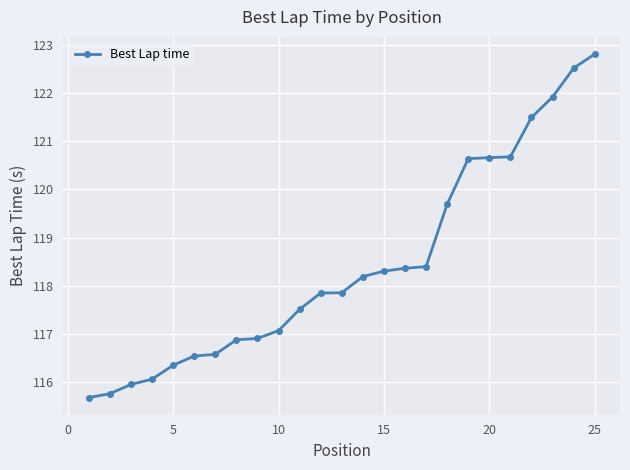

How many lines are shown in the chart?

1